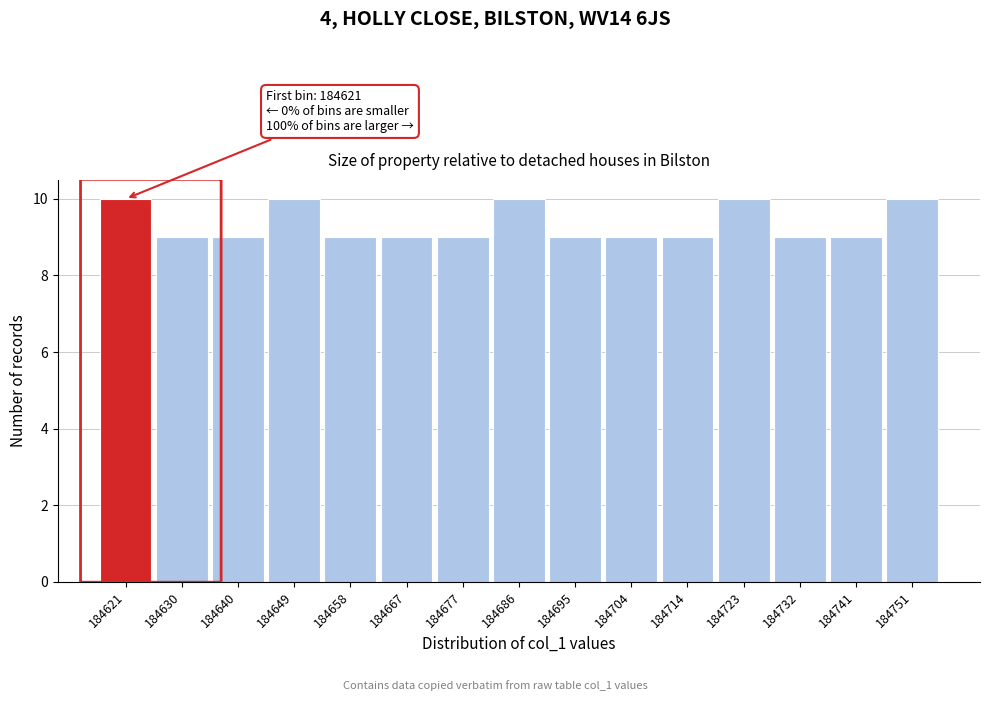

Reading left to right, transcribe all the data shown in this chart.

10	9	9	10	9	9	9	10	9	9	9	10	9	9	10